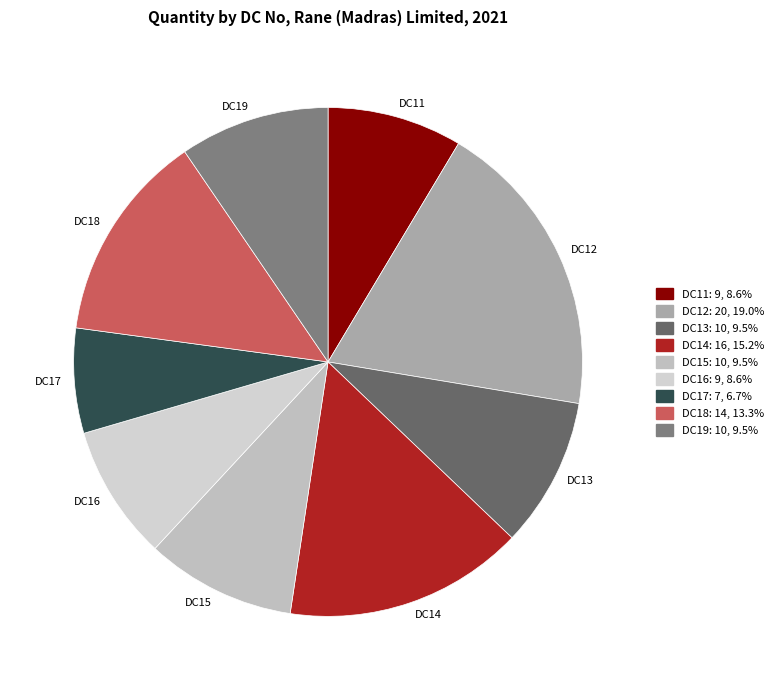

Between DC13 and DC11, which is larger?

DC13